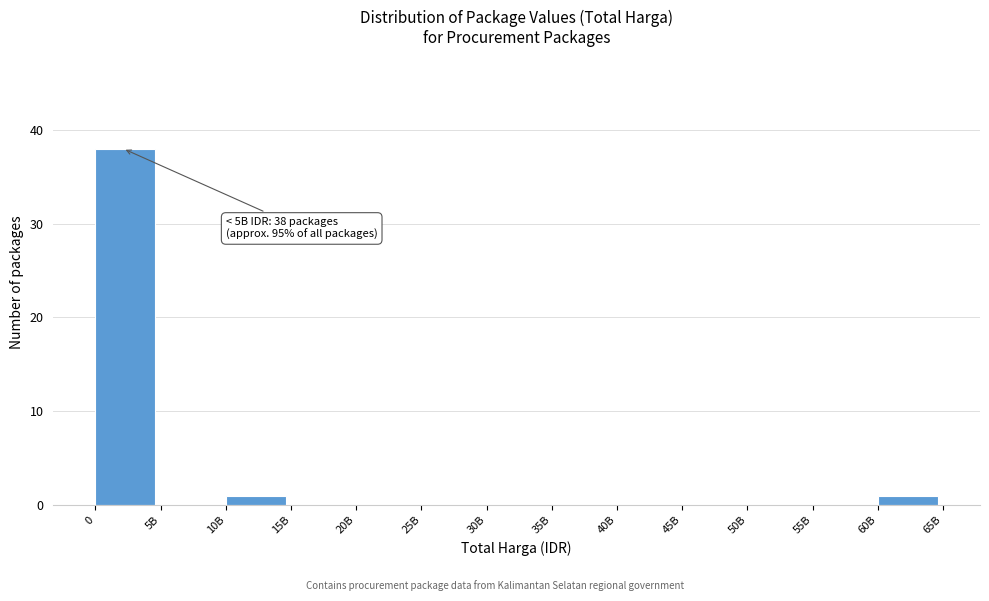

Reading left to right, list all the values displayed in this chart.

0=38	5B=0	10B=1	15B=0	20B=0	25B=0	30B=0	35B=0	40B=0	45B=0	50B=0	55B=0	60B=1